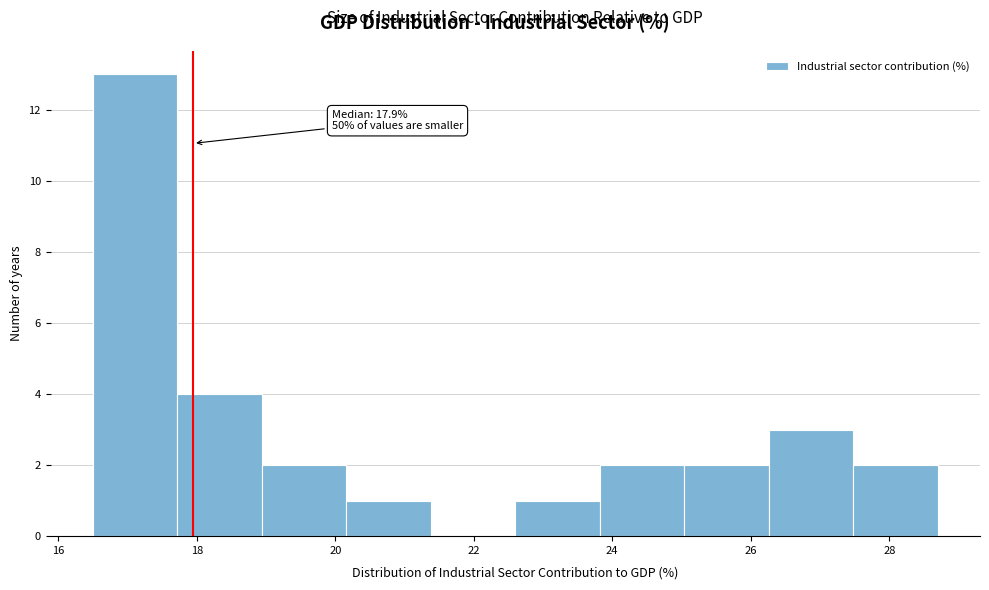

Which range on the x-axis has the tallest bar?

16.50 to 17.72